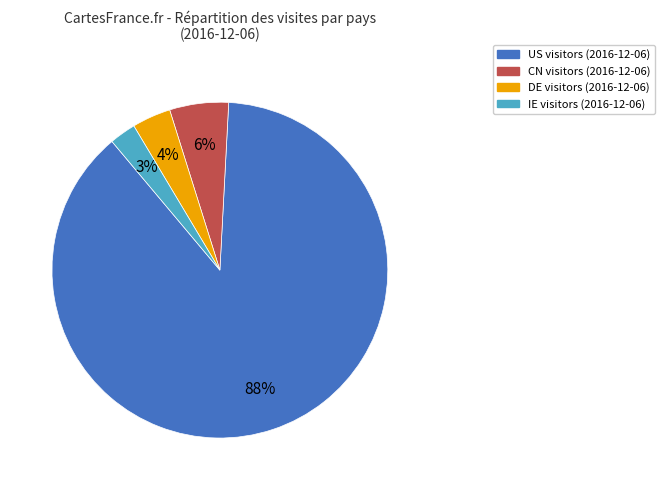

To the nearest percent, what is the difference between the DE and CN slice percentages?

2%